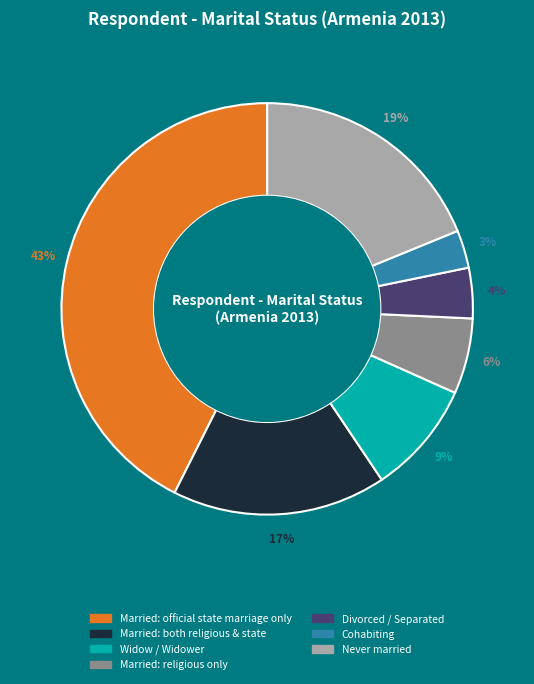

Does any single category account for the majority?

No